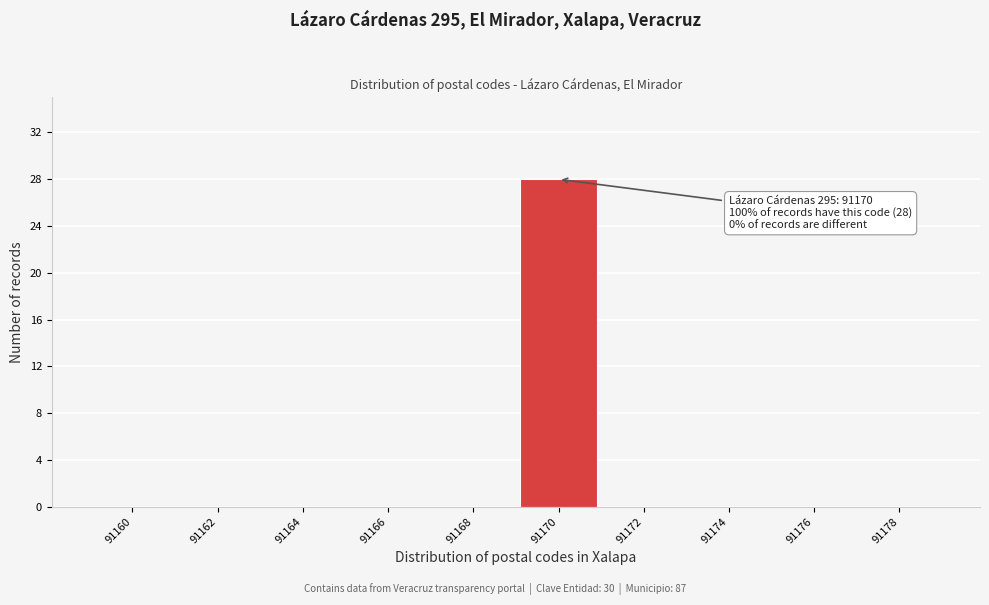

Reading left to right, transcribe all the data shown in this chart.

91160=0	91162=0	91164=0	91166=0	91168=0	91170=28	91172=0	91174=0	91176=0	91178=0